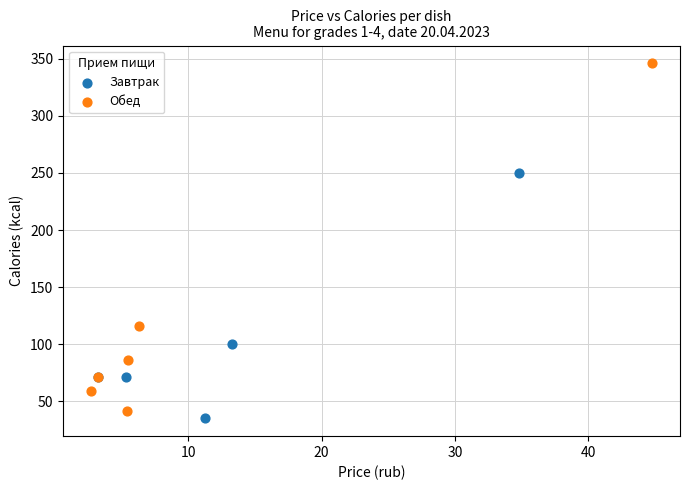

Which series has the widest spread of Y values?

Обед